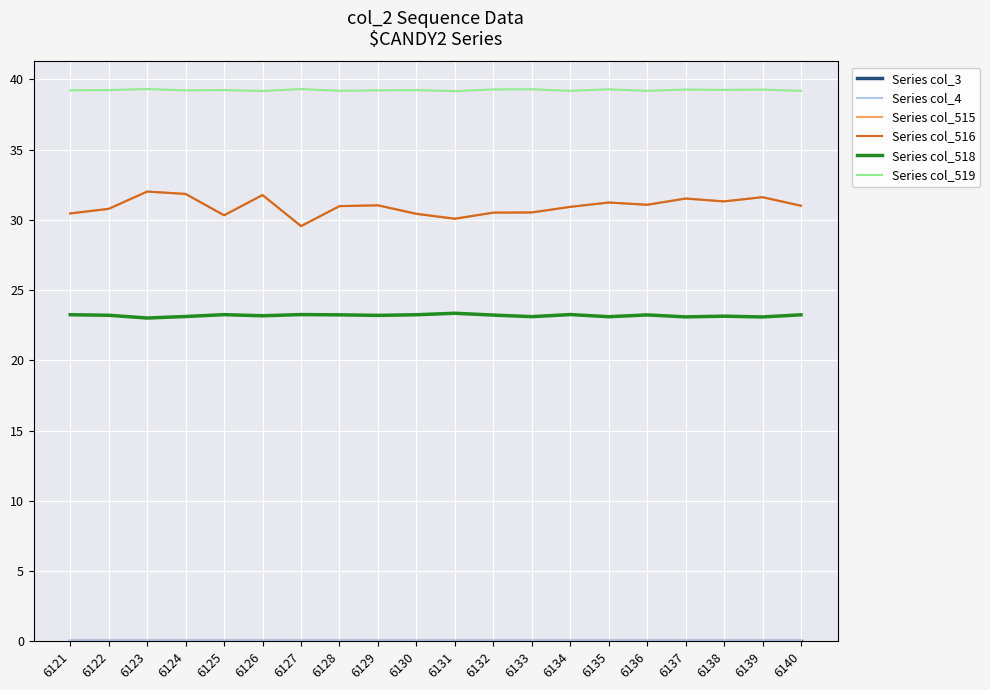

Does the chart display data point markers on the line(s)?

No